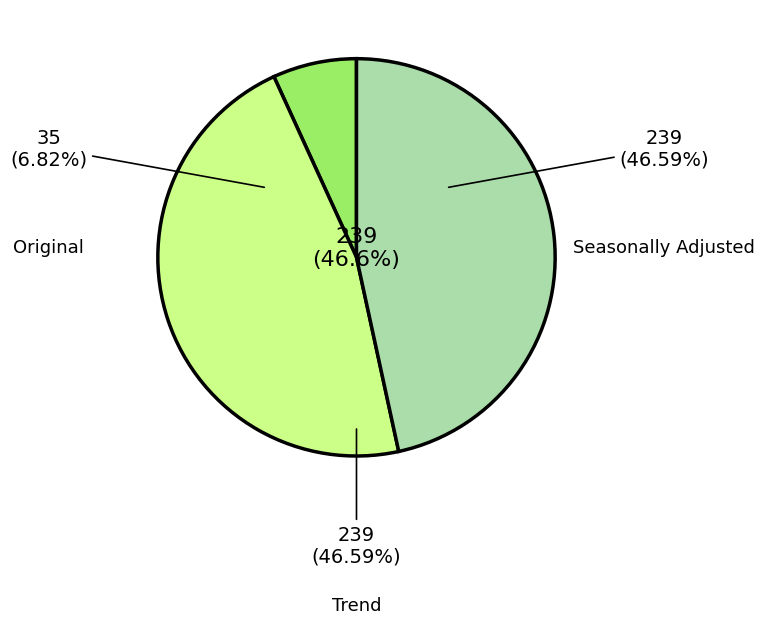

Which slice is the largest?

Seasonally Adjusted